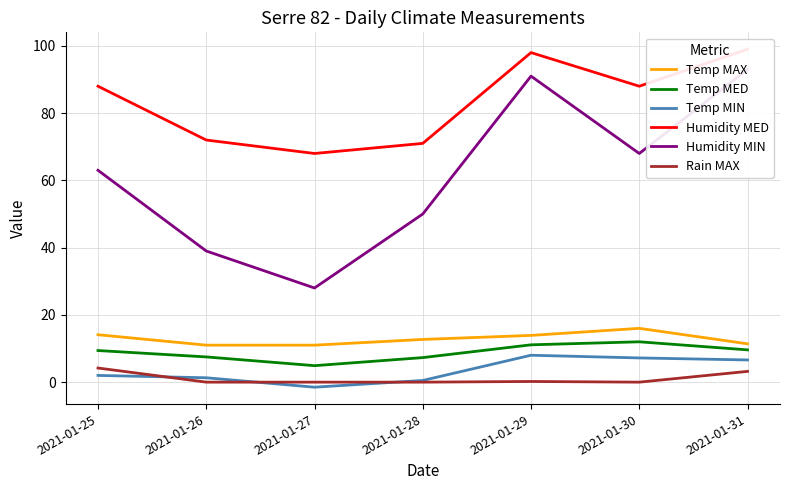

At which label does Temp MED first exceed 9?

2021-01-25